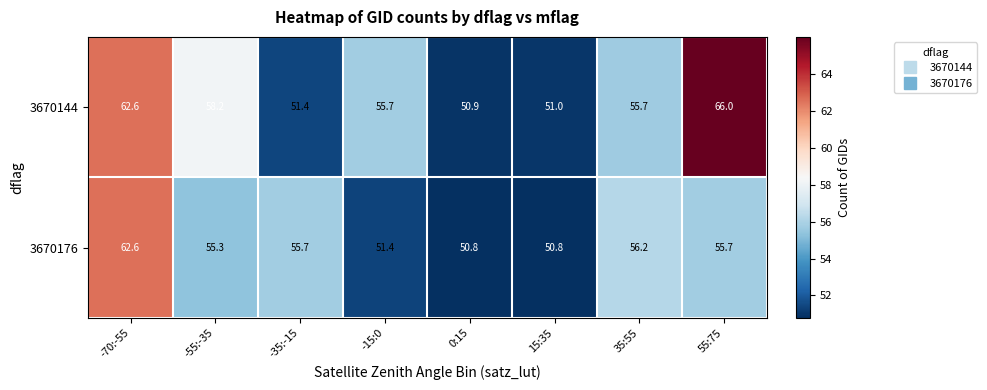

Rank the series at 35:55 from lowest to highest value.

3670144, 3670176